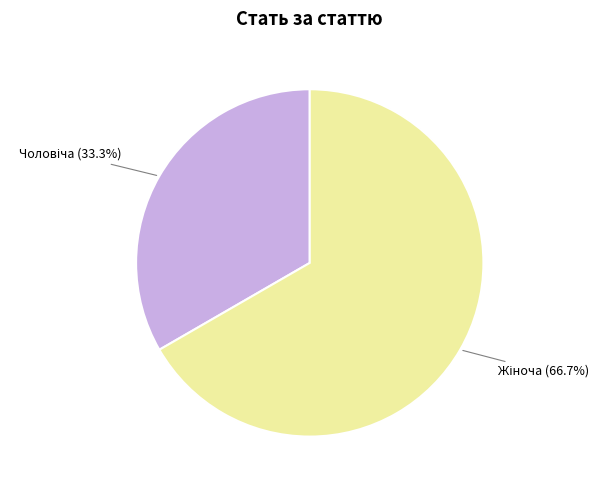

To the nearest percent, what is the difference between the largest and smallest slice percentages?

33%